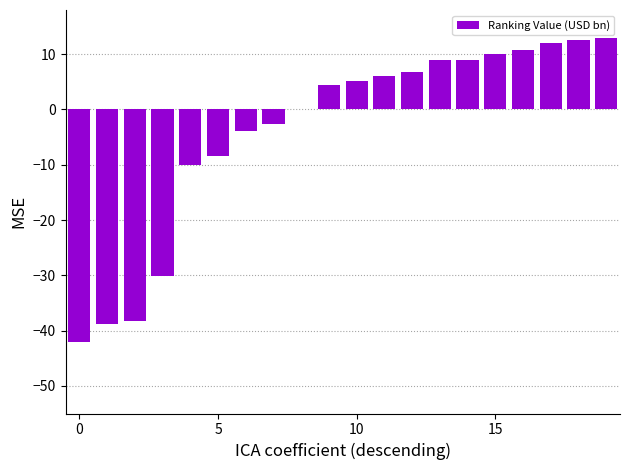

At which category does the chart reach its peak across all series?

19